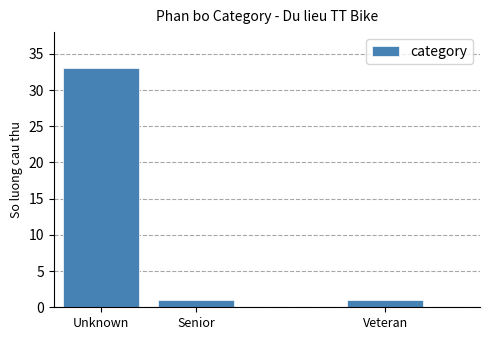

Reading left to right, transcribe all the data shown in this chart.

Unknown=33	Senior=1	Veteran=1